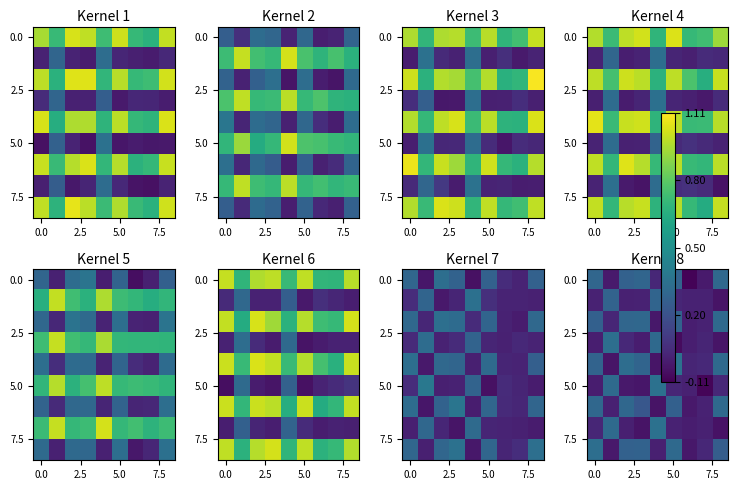

Count the number of categories in the chart.

9